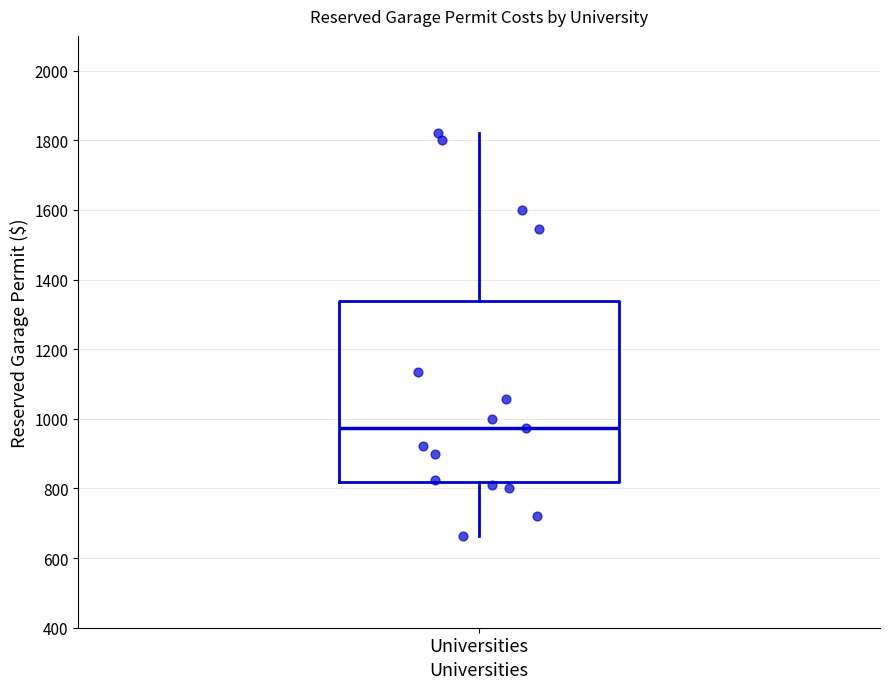

Read this box plot against the y-axis: the position of the median line, the range covered by the box, and the ends of both whiskers. The values are not printed on the chart, so give them approximately, as read against the axis.

median 980, box 820 to 1340, whiskers 660 to 1820